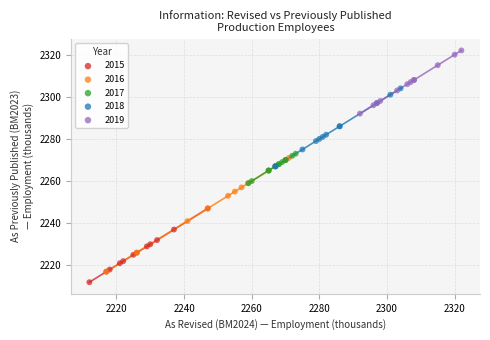

What are all the series names shown in the legend?

2015, 2016, 2017, 2018, 2019